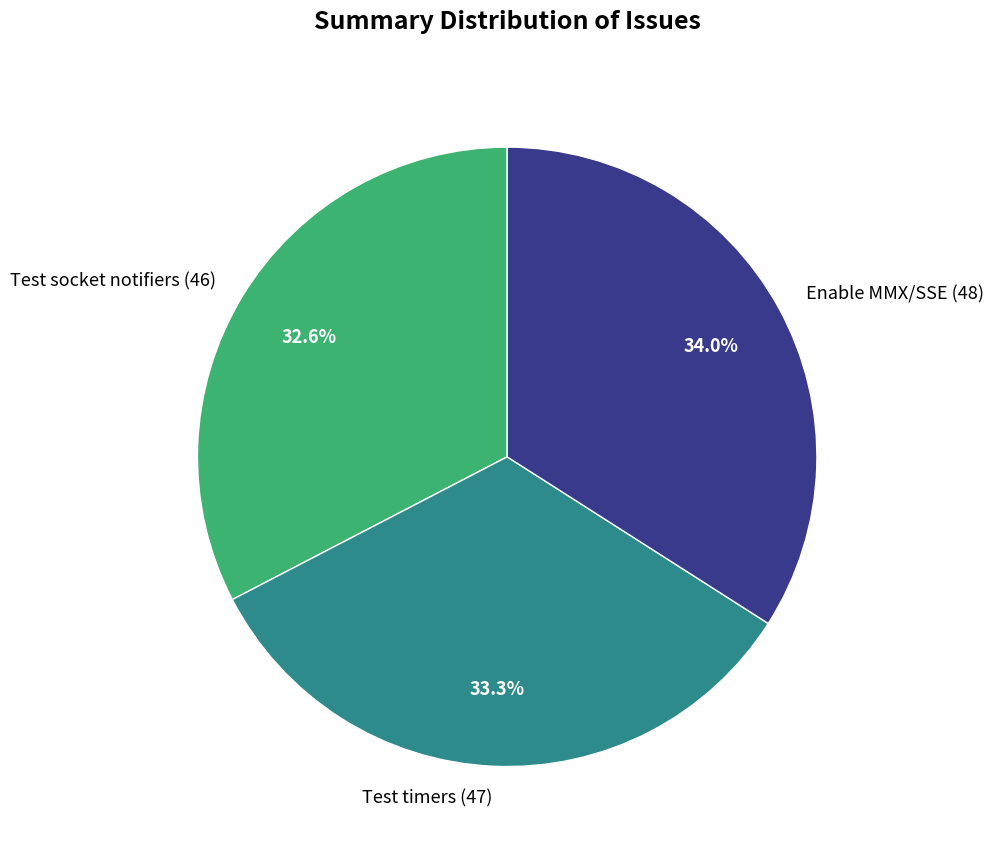

To the nearest percent, what percentage of the pie is Test timers?

33%